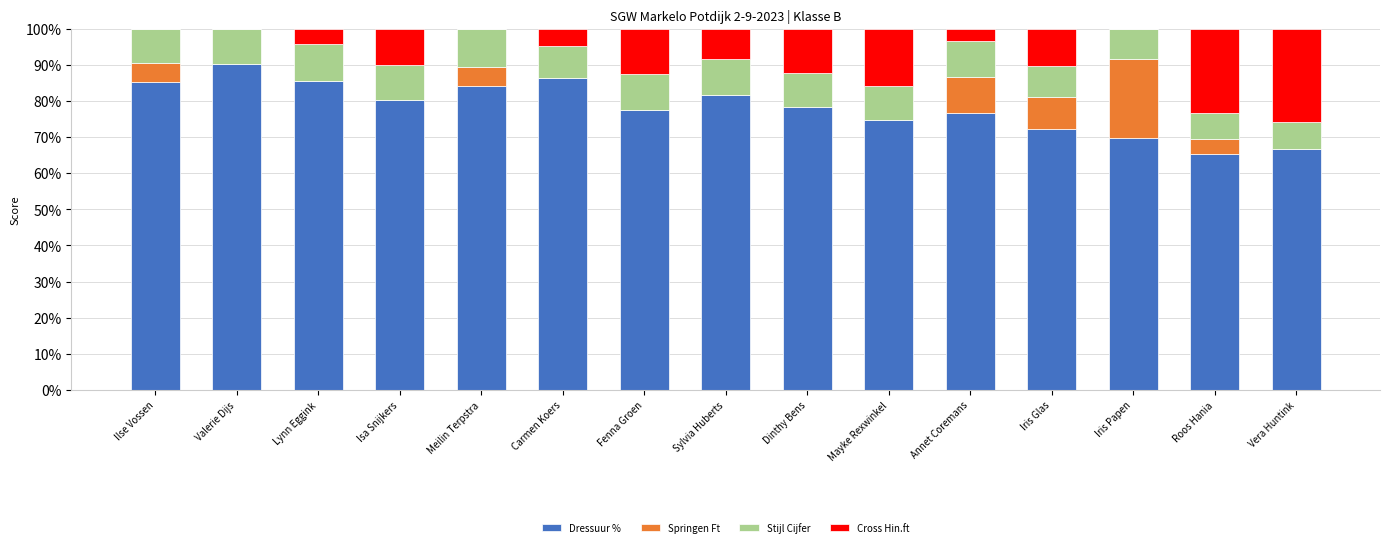

What is the maximum value for Dressuur %?

90.1